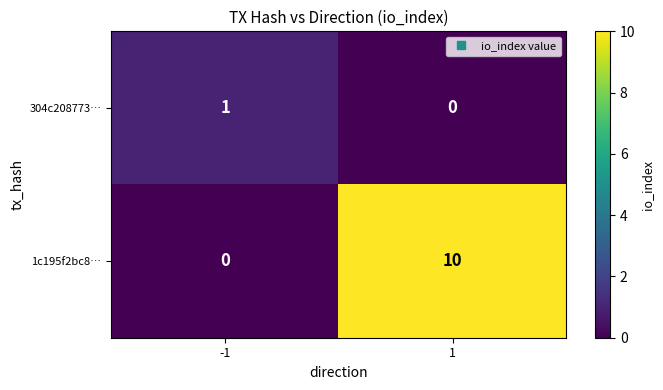

Which series has the largest total across all categories?

1c195f2bc8…